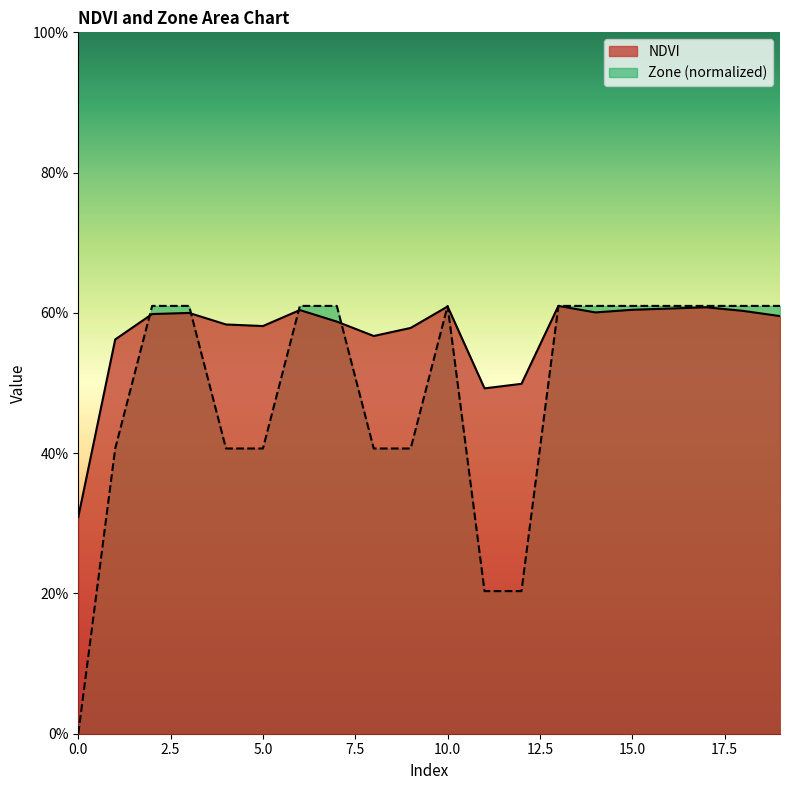

What is the average value of the Zone series?

0.5